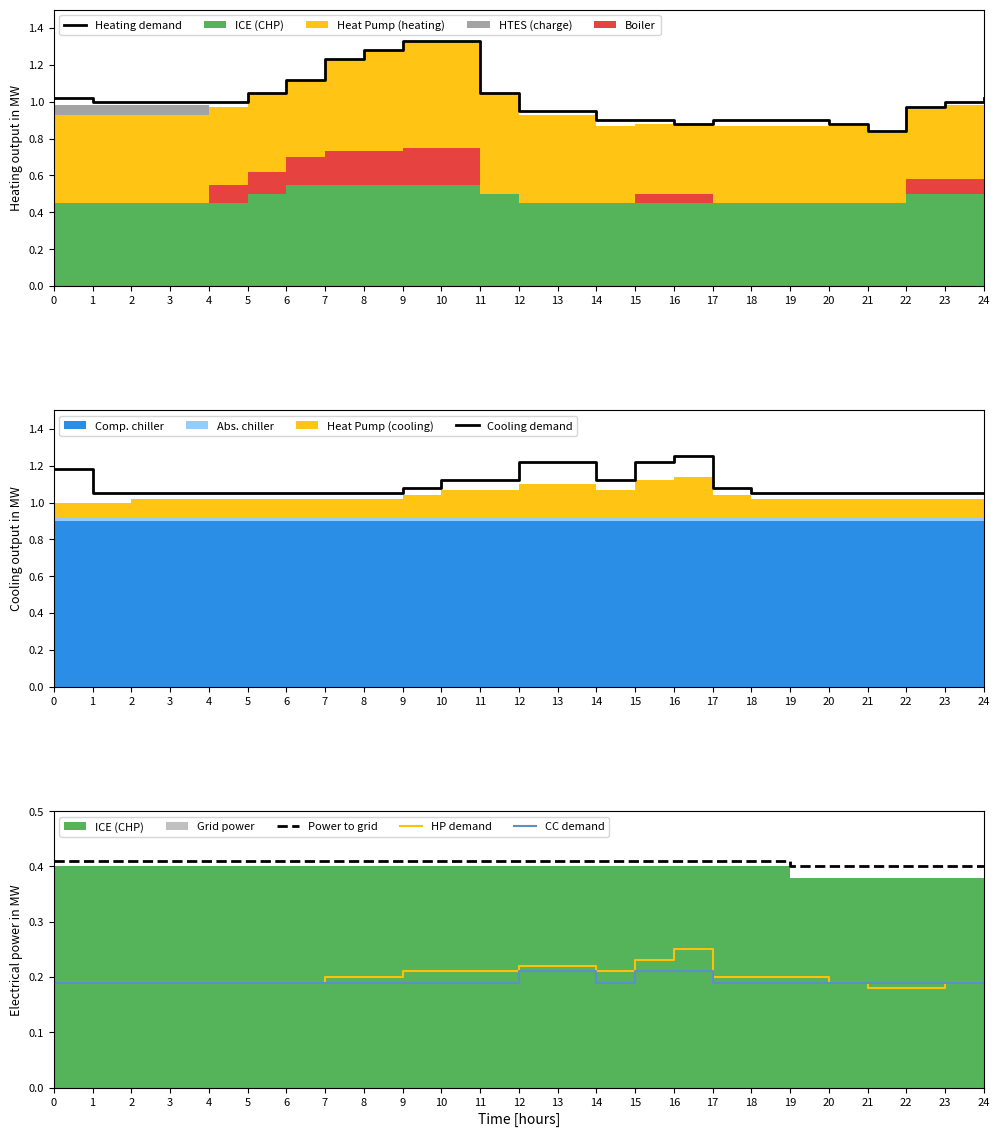

Reading right to left, transcribe all the data shown in this chart.

Heating demand: 1.0	1.0	1.0	0.8	0.9	0.9	0.9	0.9	0.9	0.9	0.9	0.9	0.9	1.1	1.3	1.3	1.3	1.2	1.1	1.1	1.0	1.0	1.0	1.0	1.0
Cooling demand: 1.1	1.1	1.1	1.1	1.1	1.1	1.1	1.1	1.2	1.2	1.1	1.2	1.2	1.1	1.1	1.1	1.1	1.1	1.1	1.1	1.1	1.1	1.1	1.1	1.2
Power to grid: 0.4	0.4	0.4	0.4	0.4	0.4	0.4	0.4	0.4	0.4	0.4	0.4	0.4	0.4	0.4	0.4	0.4	0.4	0.4	0.4	0.4	0.4	0.4	0.4	0.4
HP demand: 0.2	0.2	0.2	0.2	0.2	0.2	0.2	0.2	0.2	0.2	0.2	0.2	0.2	0.2	0.2	0.2	0.2	0.2	0.2	0.2	0.2	0.2	0.2	0.2	0.2
CC demand: 0.2	0.2	0.2	0.2	0.2	0.2	0.2	0.2	0.2	0.2	0.2	0.2	0.2	0.2	0.2	0.2	0.2	0.2	0.2	0.2	0.2	0.2	0.2	0.2	0.2